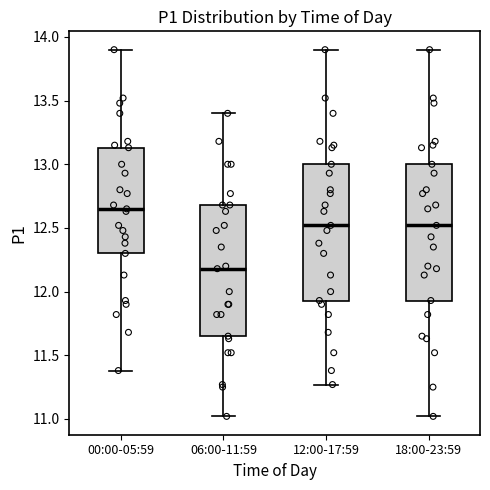

Which box's median line is the lowest?

06:00-11:59